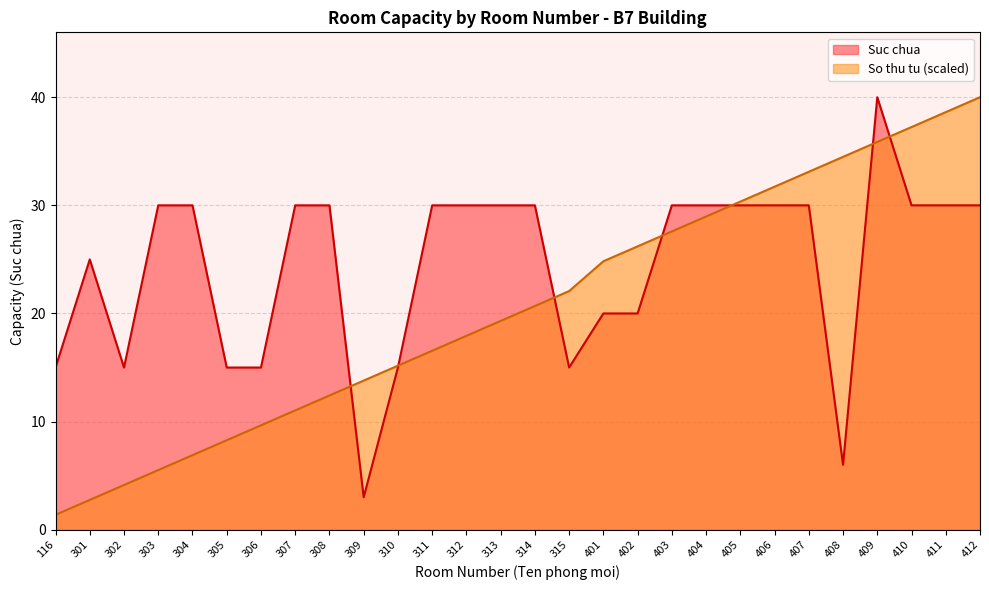

In Suc chua, how many points are lower than both neighbors (excluding endpoints)?

4